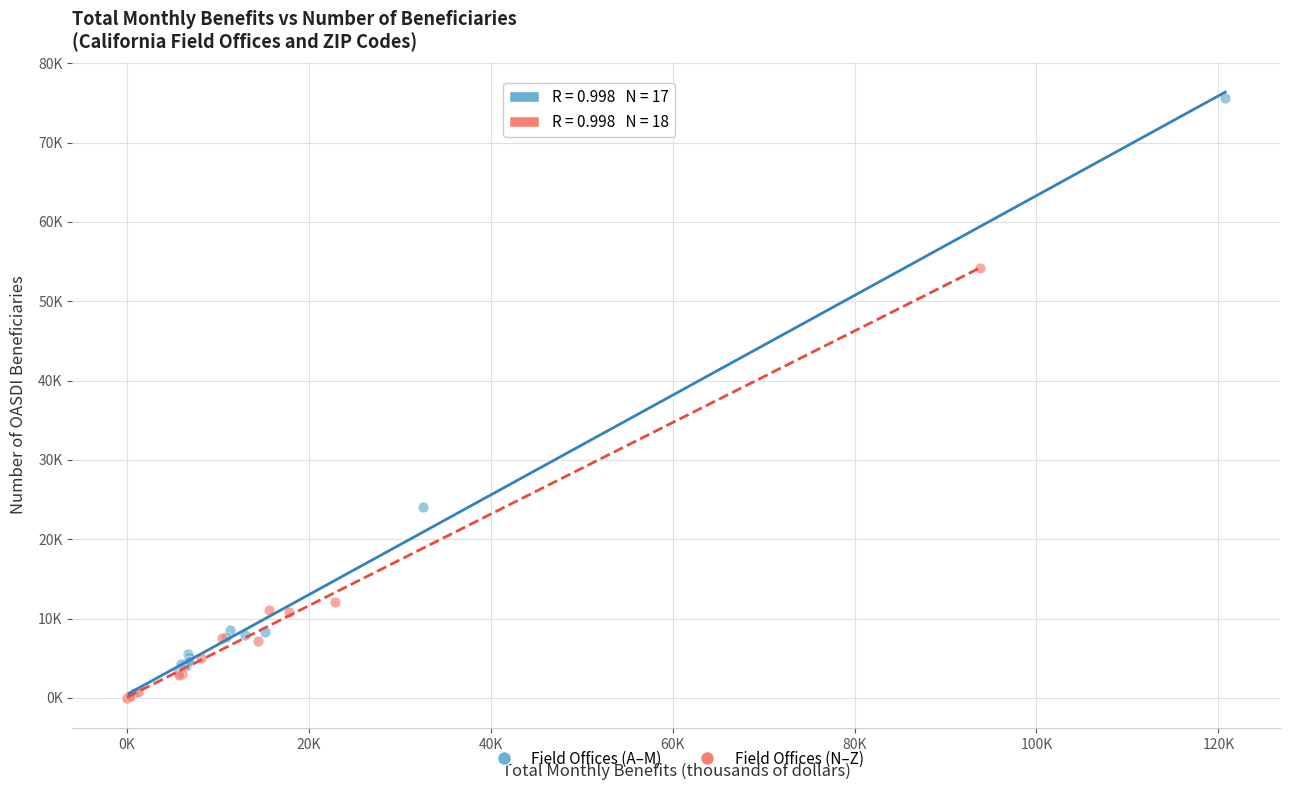

What are all the series names shown in the legend?

Field Offices (A–M), Field Offices (N–Z)